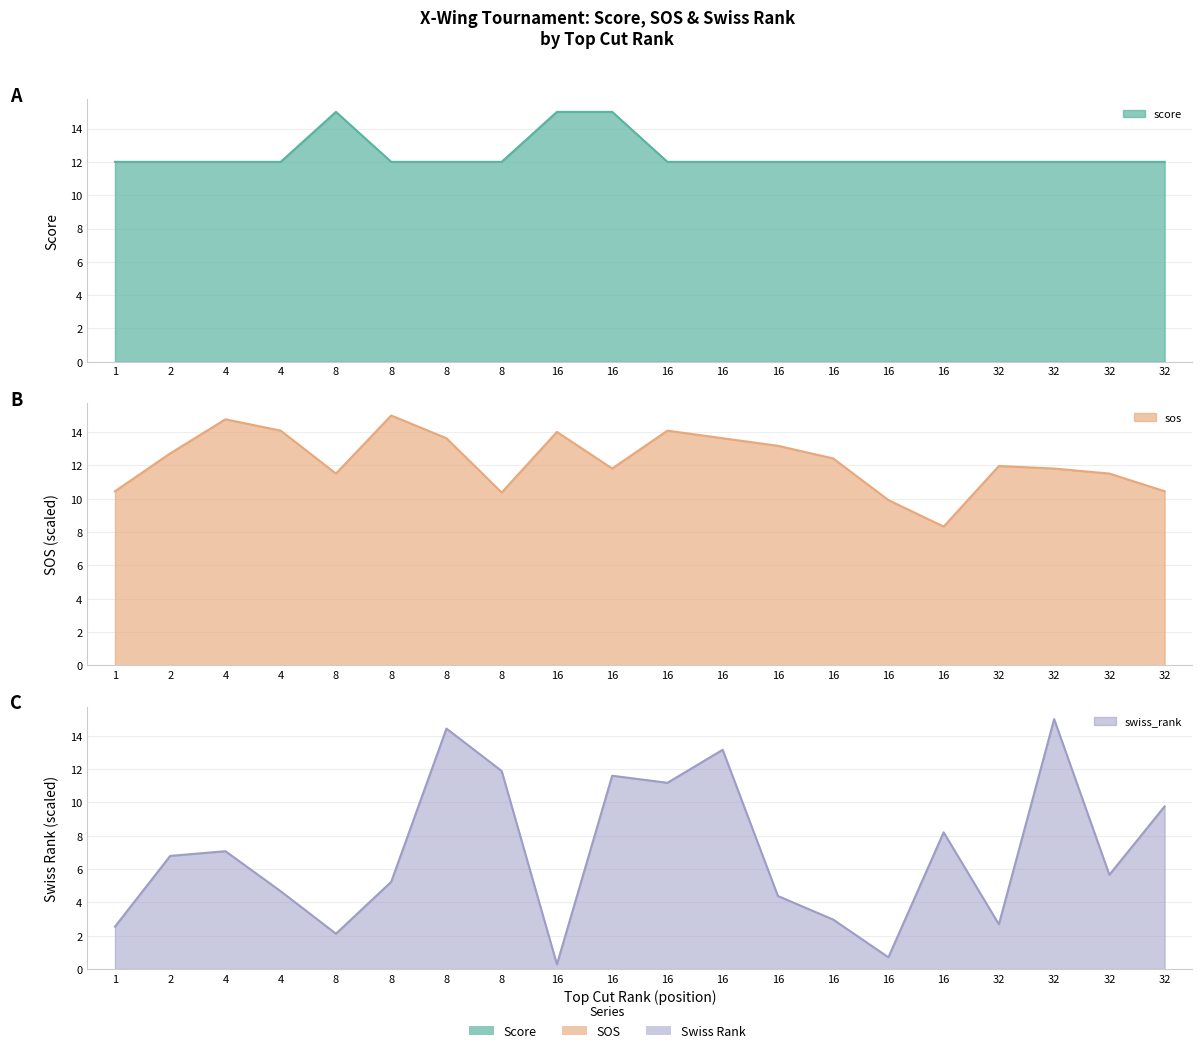

Reading left to right, transcribe all the data shown in this chart.

score: 12.0	12.0	12.0	12.0	15.0	12.0	12.0	12.0	15.0	15.0	12.0	12.0	12.0	12.0	12.0	12.0	12.0	12.0	12.0	12.0
sos: 10.5	12.7	14.8	14.1	11.5	15.0	13.6	10.4	14.0	11.8	14.1	13.6	13.2	12.4	9.9	8.3	12.0	11.8	11.5	10.5
swiss_rank: 2.5	6.8	7.1	4.7	2.1	5.2	14.4	11.9	0.3	11.6	11.2	13.2	4.4	3.0	0.7	8.2	2.7	15.0	5.7	9.8